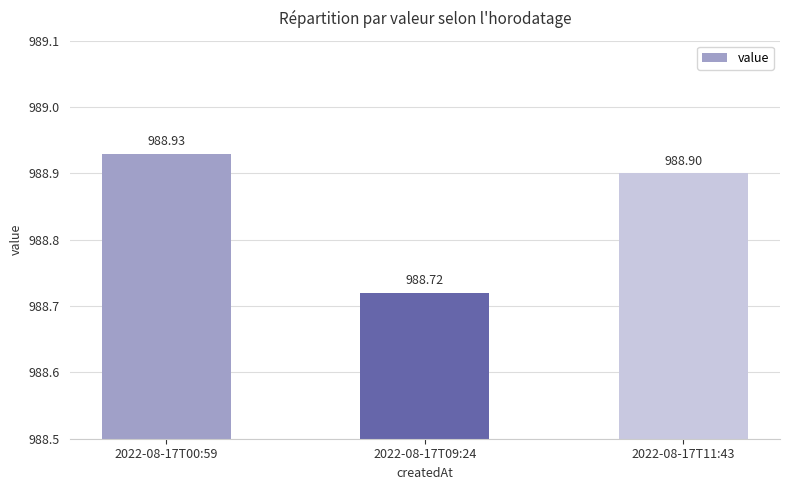

What is the sum of the values at 2022-08-17T00:59 and 2022-08-17T09:24?

1977.7